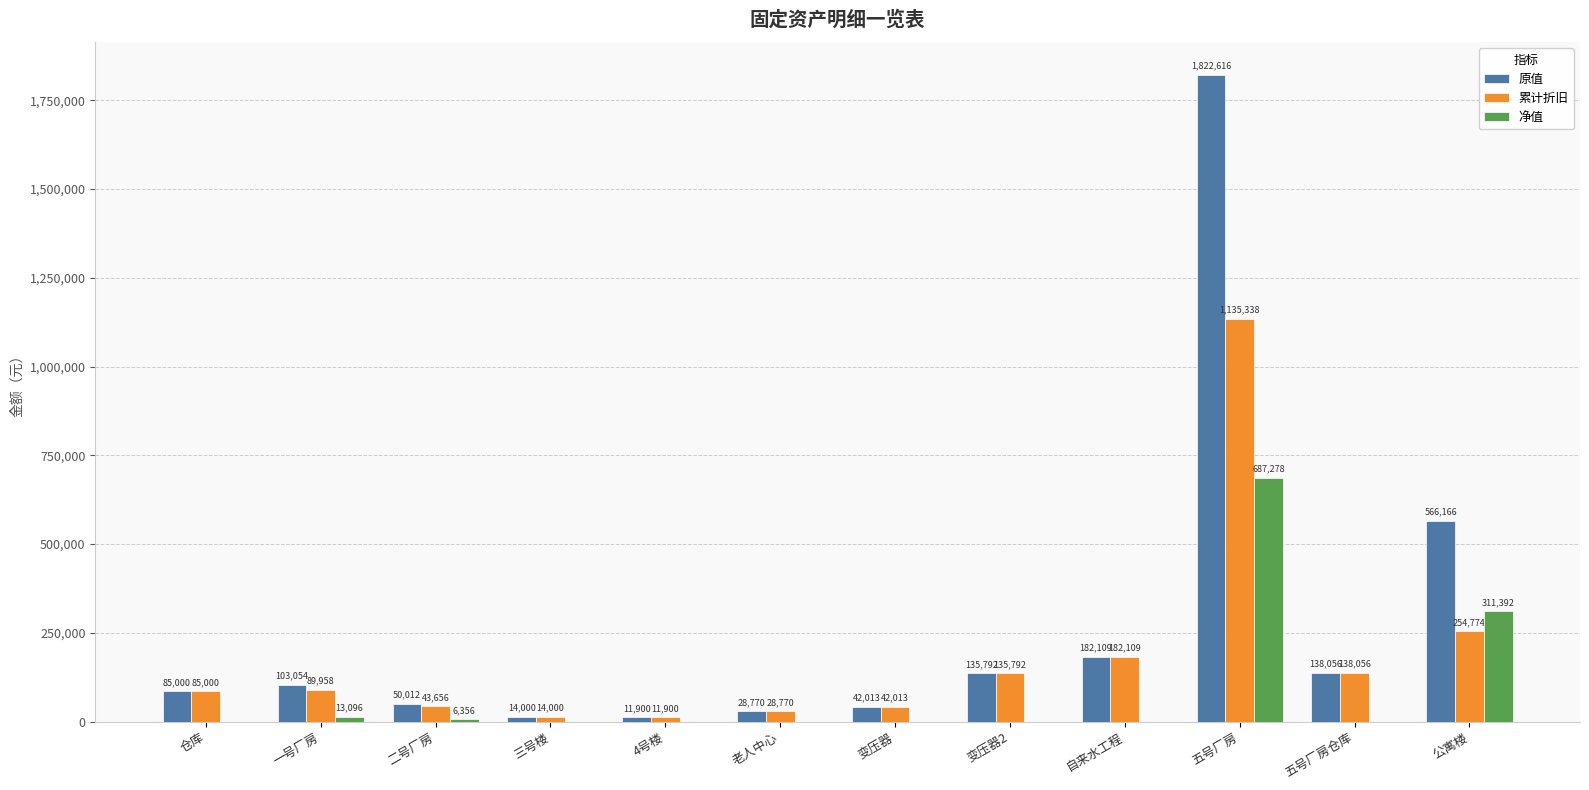

What is the average value of the 原值 series?

264957.3